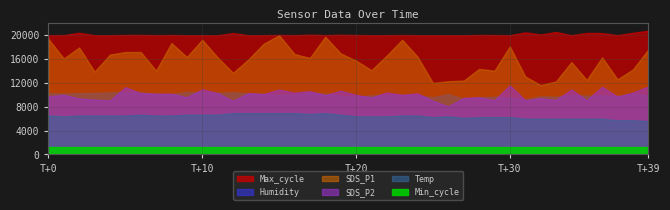

What is the value of the Max_cycle point at the 7th from the left?

20072.0